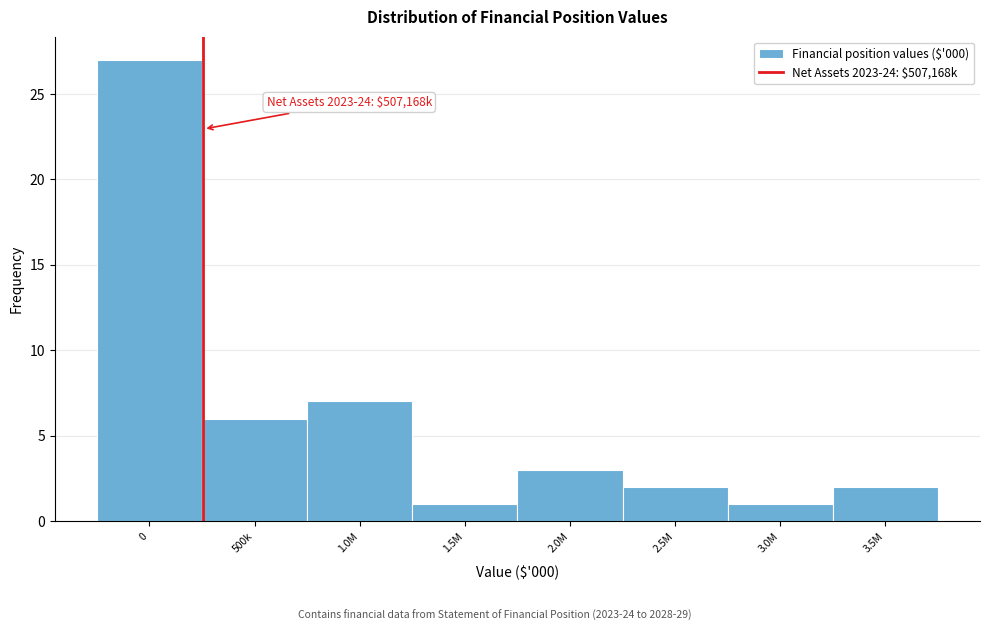

Reading right to left, extract all data points from this chart.

3.5M=2	3.0M=1	2.5M=2	2.0M=3	1.5M=1	1.0M=7	500k=6	0=27